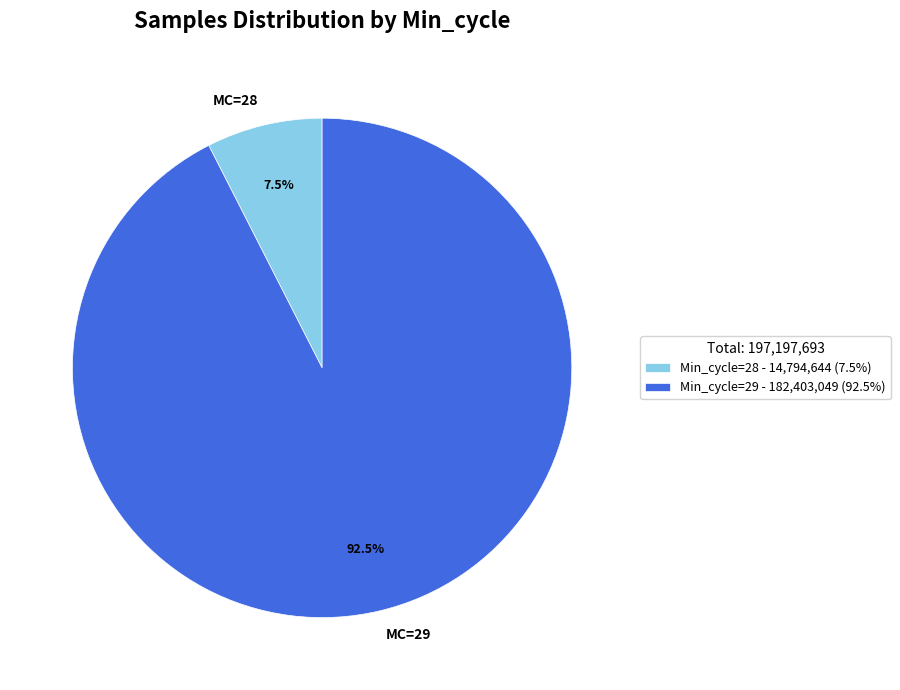

Is there a majority slice in this chart?

Yes